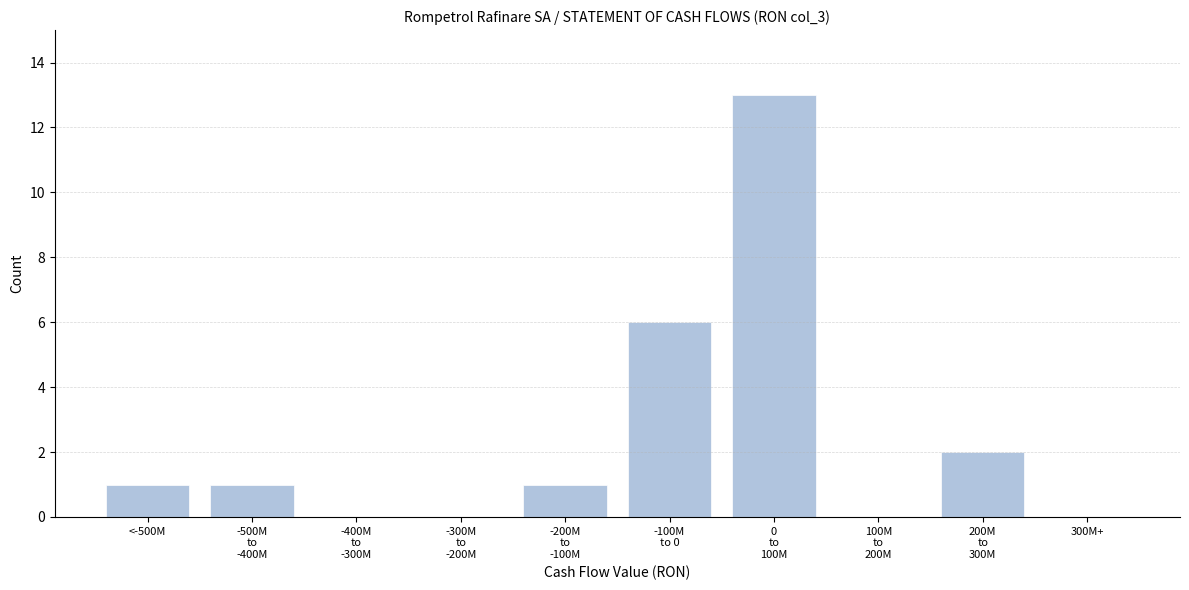

What is the maximum value shown in the chart?

13